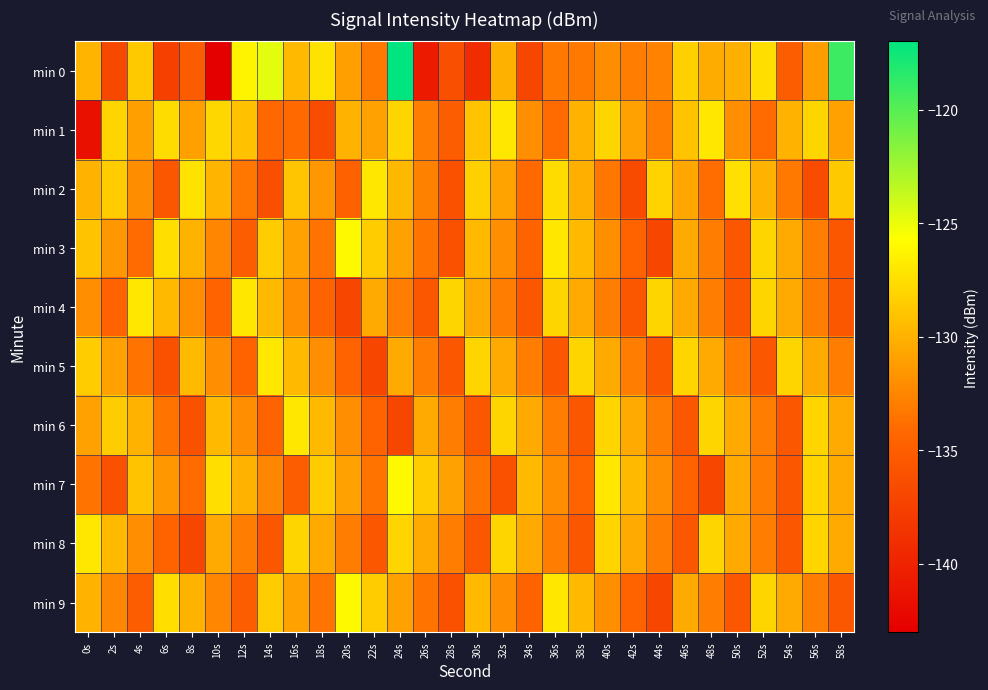

Reading right to left, list all the values displayed in this chart.

min 0: 58s=-119.0	56s=-131.1	54s=-135.0	52s=-127.5	50s=-130.2	48s=-130.3	46s=-128.3	44s=-132.7	42s=-133.0	40s=-132.1	38s=-133.3	36s=-133.3	34s=-137.0	32s=-130.1	30s=-139.2	28s=-136.2	26s=-140.6	24s=-117.1	22s=-133.2	20s=-131.1	18s=-127.2	16s=-129.5	14s=-124.8	12s=-126.3	10s=-143.1	8s=-135.1	6s=-137.5	4s=-128.7	2s=-136.8	0s=-129.8
min 1: 58s=-131.0	56s=-128.0	54s=-130.0	52s=-134.0	50s=-132.0	48s=-127.0	46s=-129.0	44s=-133.0	42s=-131.0	40s=-128.0	38s=-130.0	36s=-134.0	34s=-132.0	32s=-127.0	30s=-129.0	28s=-135.0	26s=-133.0	24s=-128.0	22s=-131.0	20s=-130.0	18s=-136.4	16s=-134.1	14s=-134.2	12s=-129.1	10s=-127.9	8s=-131.1	6s=-127.6	4s=-131.0	2s=-128.0	0s=-141.6
min 2: 58s=-128.7	56s=-136.4	54s=-133.2	52s=-130.0	50s=-127.4	48s=-133.9	46s=-130.7	44s=-128.1	42s=-136.6	40s=-133.4	38s=-130.2	36s=-127.6	34s=-134.1	32s=-130.9	30s=-128.3	28s=-136.0	26s=-132.8	24s=-129.6	22s=-127.0	20s=-134.7	18s=-131.5	16s=-128.9	14s=-136.2	12s=-133.4	10s=-129.8	8s=-127.3	6s=-135.6	4s=-132.1	2s=-128.5	0s=-130.0
min 3: 58s=-135.5	56s=-133.0	54s=-130.5	52s=-128.0	50s=-135.5	48s=-133.0	46s=-130.5	44s=-137.0	42s=-134.5	40s=-132.0	38s=-129.5	36s=-127.0	34s=-134.5	32s=-132.0	30s=-129.5	28s=-136.0	26s=-133.5	24s=-131.0	22s=-128.5	20s=-126.0	18s=-133.5	16s=-131.0	14s=-128.5	12s=-135.0	10s=-132.5	8s=-130.0	6s=-127.5	4s=-134.0	2s=-131.5	0s=-129.0
min 4: 58s=-135.5	56s=-133.0	54s=-130.5	52s=-128.0	50s=-135.5	48s=-133.0	46s=-130.5	44s=-128.0	42s=-135.5	40s=-133.0	38s=-130.5	36s=-128.0	34s=-135.5	32s=-133.0	30s=-130.5	28s=-128.0	26s=-135.5	24s=-133.0	22s=-130.5	20s=-137.0	18s=-134.5	16s=-132.0	14s=-129.5	12s=-127.0	10s=-134.5	8s=-132.0	6s=-129.5	4s=-127.0	2s=-134.5	0s=-132.0
min 5: 58s=-133.0	56s=-130.5	54s=-128.0	52s=-135.5	50s=-133.0	48s=-130.5	46s=-128.0	44s=-135.5	42s=-133.0	40s=-130.5	38s=-128.0	36s=-135.5	34s=-133.0	32s=-130.5	30s=-128.0	28s=-135.5	26s=-133.0	24s=-130.5	22s=-137.0	20s=-134.5	18s=-132.0	16s=-129.5	14s=-127.0	12s=-134.5	10s=-132.0	8s=-129.5	6s=-136.0	4s=-133.5	2s=-131.0	0s=-128.5
min 6: 58s=-130.5	56s=-128.0	54s=-135.5	52s=-133.0	50s=-130.5	48s=-128.0	46s=-135.5	44s=-133.0	42s=-130.5	40s=-128.0	38s=-135.5	36s=-133.0	34s=-130.5	32s=-128.0	30s=-135.5	28s=-133.0	26s=-130.5	24s=-137.0	22s=-134.5	20s=-132.0	18s=-129.5	16s=-127.0	14s=-134.5	12s=-132.0	10s=-129.5	8s=-136.0	6s=-133.5	4s=-130.0	2s=-128.5	0s=-131.0
min 7: 58s=-130.5	56s=-128.0	54s=-135.5	52s=-133.0	50s=-130.5	48s=-137.0	46s=-134.5	44s=-132.0	42s=-129.5	40s=-127.0	38s=-134.5	36s=-132.0	34s=-129.5	32s=-136.0	30s=-133.5	28s=-131.0	26s=-128.5	24s=-126.0	22s=-133.5	20s=-131.0	18s=-128.5	16s=-135.0	14s=-132.5	12s=-130.0	10s=-127.5	8s=-134.0	6s=-131.5	4s=-129.0	2s=-136.0	0s=-133.5
min 8: 58s=-130.5	56s=-128.0	54s=-135.5	52s=-133.0	50s=-130.5	48s=-128.0	46s=-135.5	44s=-133.0	42s=-130.5	40s=-128.0	38s=-135.5	36s=-133.0	34s=-130.5	32s=-128.0	30s=-135.5	28s=-133.0	26s=-130.5	24s=-128.0	22s=-135.5	20s=-133.0	18s=-130.5	16s=-128.0	14s=-135.5	12s=-133.0	10s=-130.5	8s=-137.0	6s=-134.5	4s=-132.0	2s=-129.5	0s=-127.0
min 9: 58s=-135.5	56s=-133.0	54s=-130.5	52s=-128.0	50s=-135.5	48s=-133.0	46s=-130.5	44s=-137.0	42s=-134.5	40s=-132.0	38s=-129.5	36s=-127.0	34s=-134.5	32s=-132.0	30s=-129.5	28s=-136.0	26s=-133.5	24s=-131.0	22s=-128.5	20s=-126.0	18s=-133.5	16s=-131.0	14s=-128.5	12s=-135.0	10s=-132.5	8s=-130.0	6s=-127.5	4s=-135.0	2s=-132.5	0s=-130.0